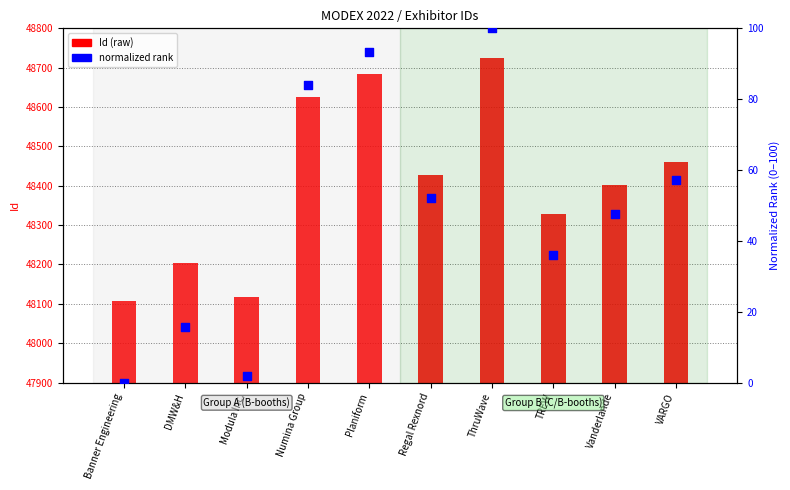

Is the value of normalized rank at VARGO greater than the value of Id at TREW?

No